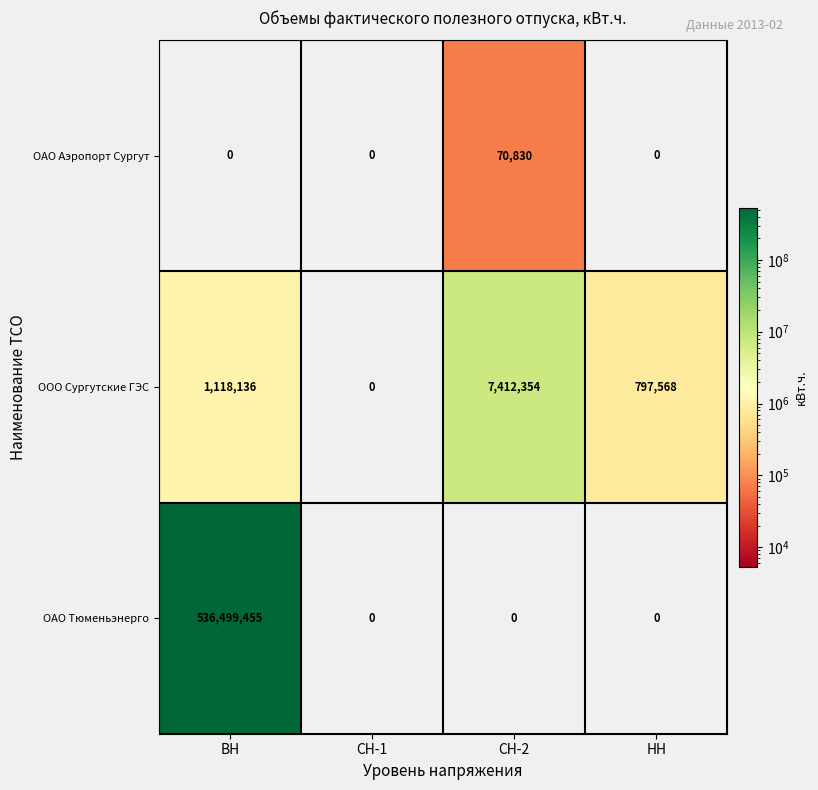

What is the maximum value for ООО Сургутские ГЭС?

7412354